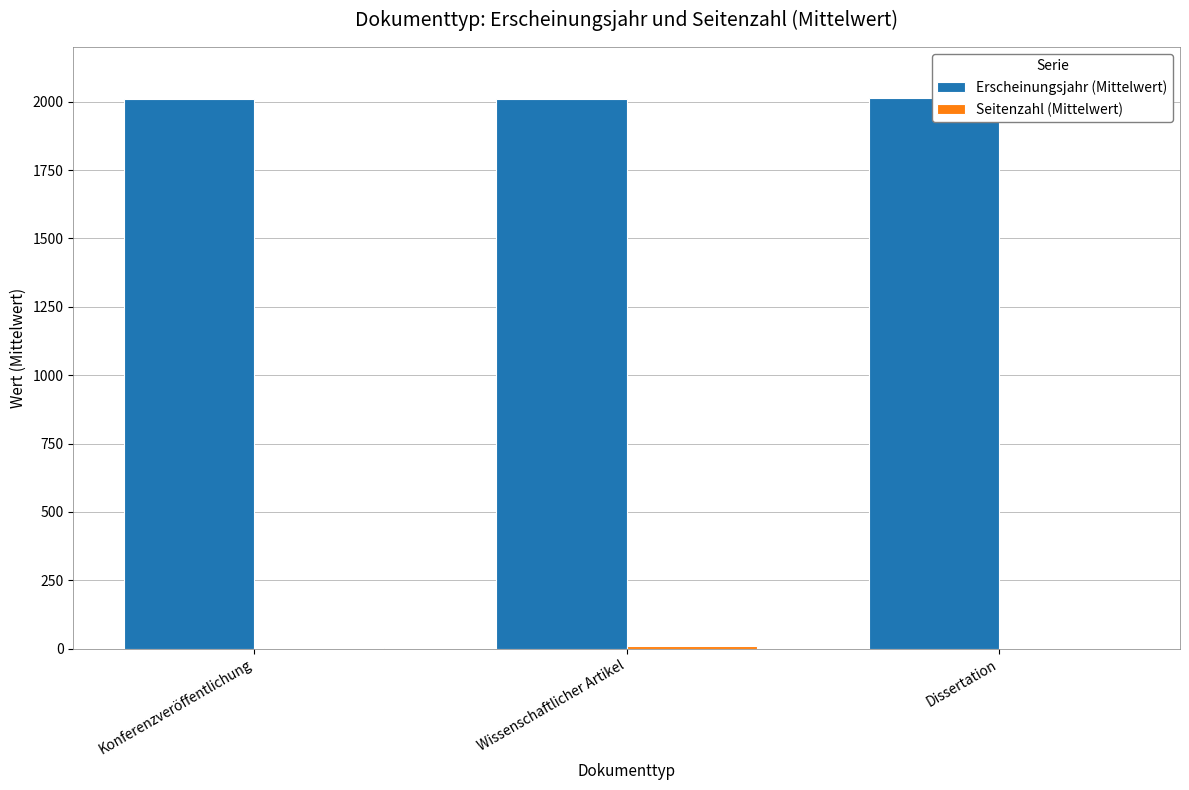

Reading left to right, extract all data points from this chart.

Erscheinungsjahr (Mittelwert): Konferenzveröffentlichung=2008.5	Wissenschaftlicher Artikel=2009.7	Dissertation=2012.0
Seitenzahl (Mittelwert): Konferenzveröffentlichung=3.0	Wissenschaftlicher Artikel=9.0	Dissertation=0.0